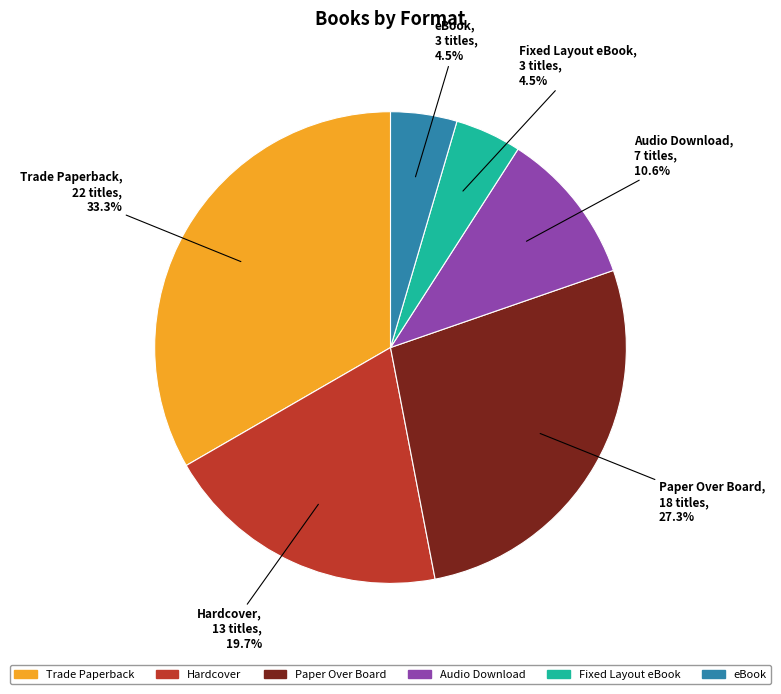

Which category has the biggest portion of the pie?

Trade Paperback